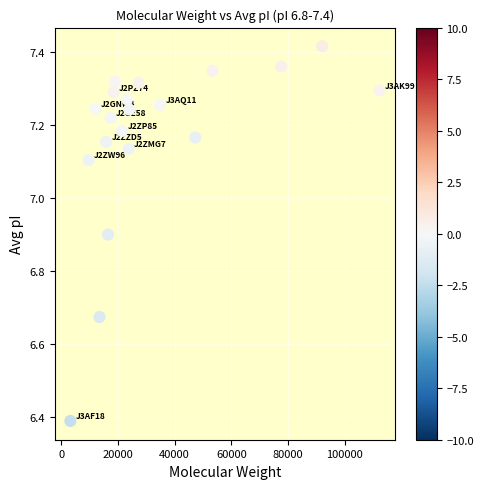

What is the range of X values (max minus min)?

109076.1